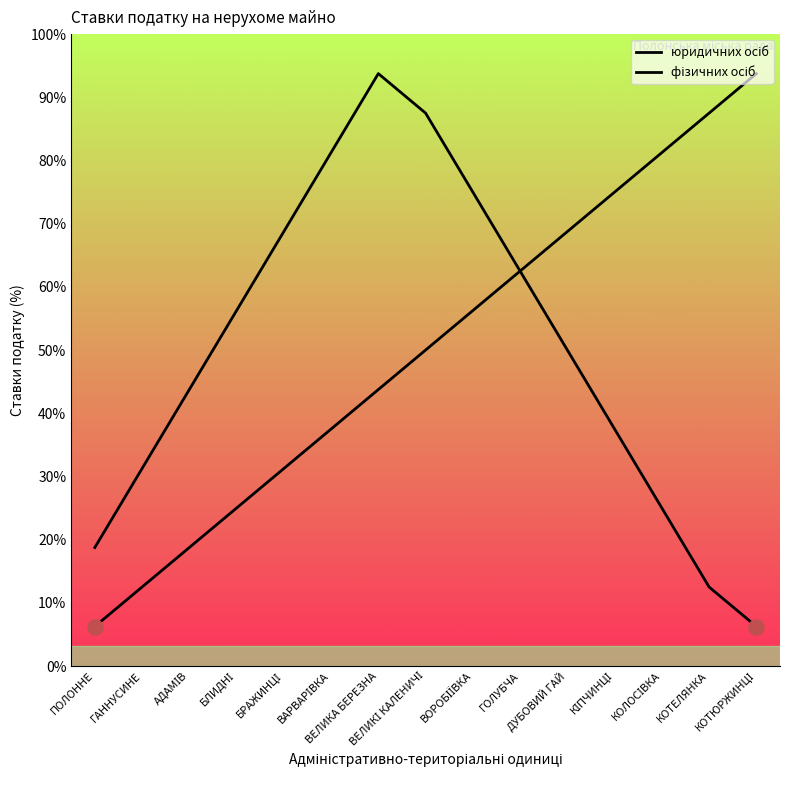

Is the value of фізичних осіб at ПОЛОННЕ greater than the value of юридичних осіб at ВАРВАРІВКА?

No